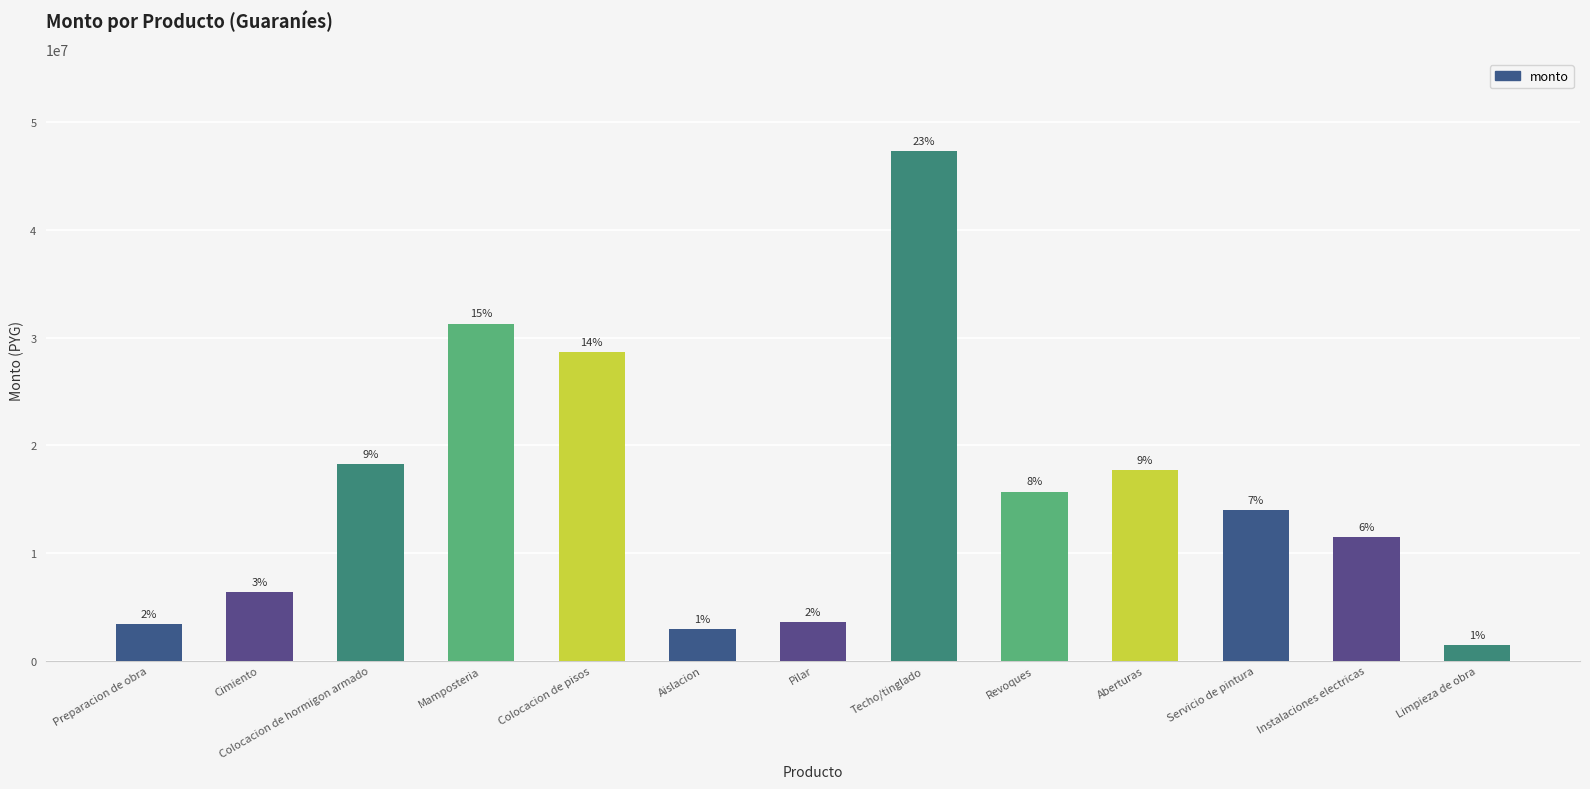

At which category does the chart reach its peak across all series?

Techo/tinglado